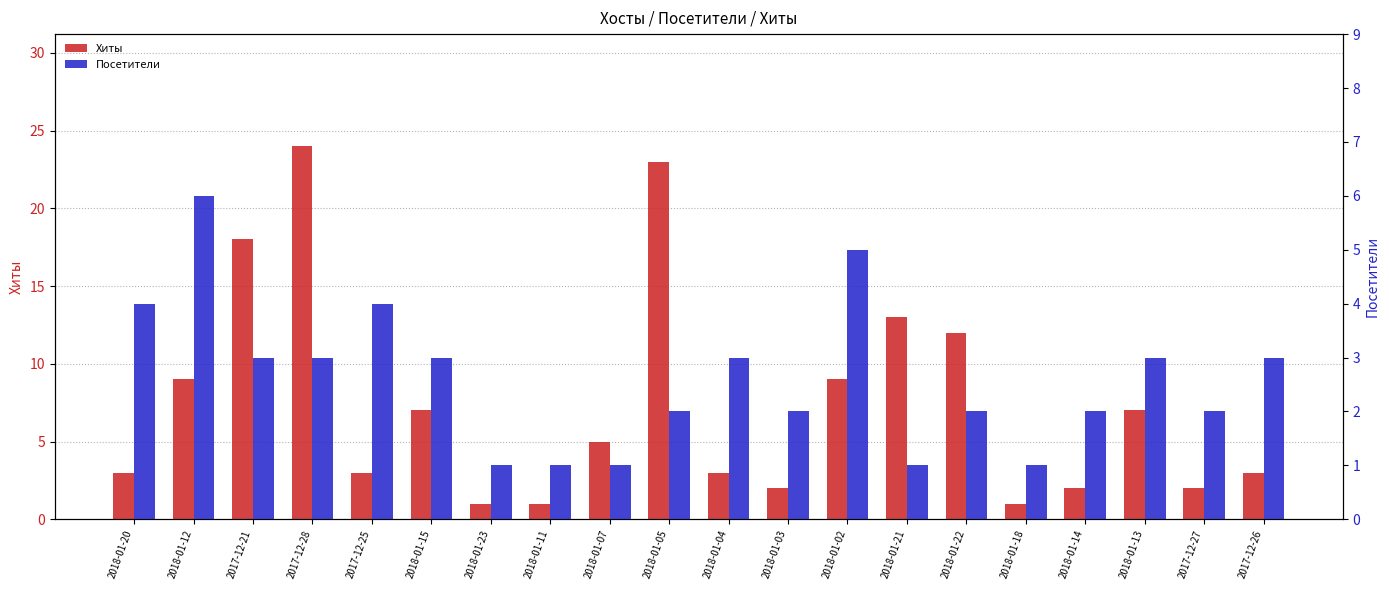

Are the bars horizontal?

No